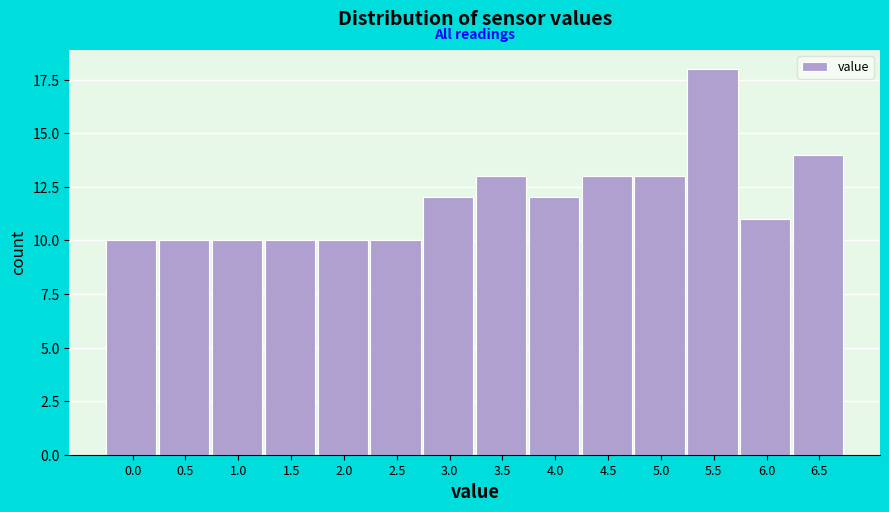

Reading left to right, transcribe all the data shown in this chart.

0.0=10	0.5=10	1.0=10	1.5=10	2.0=10	2.5=10	3.0=12	3.5=13	4.0=12	4.5=13	5.0=13	5.5=18	6.0=11	6.5=14